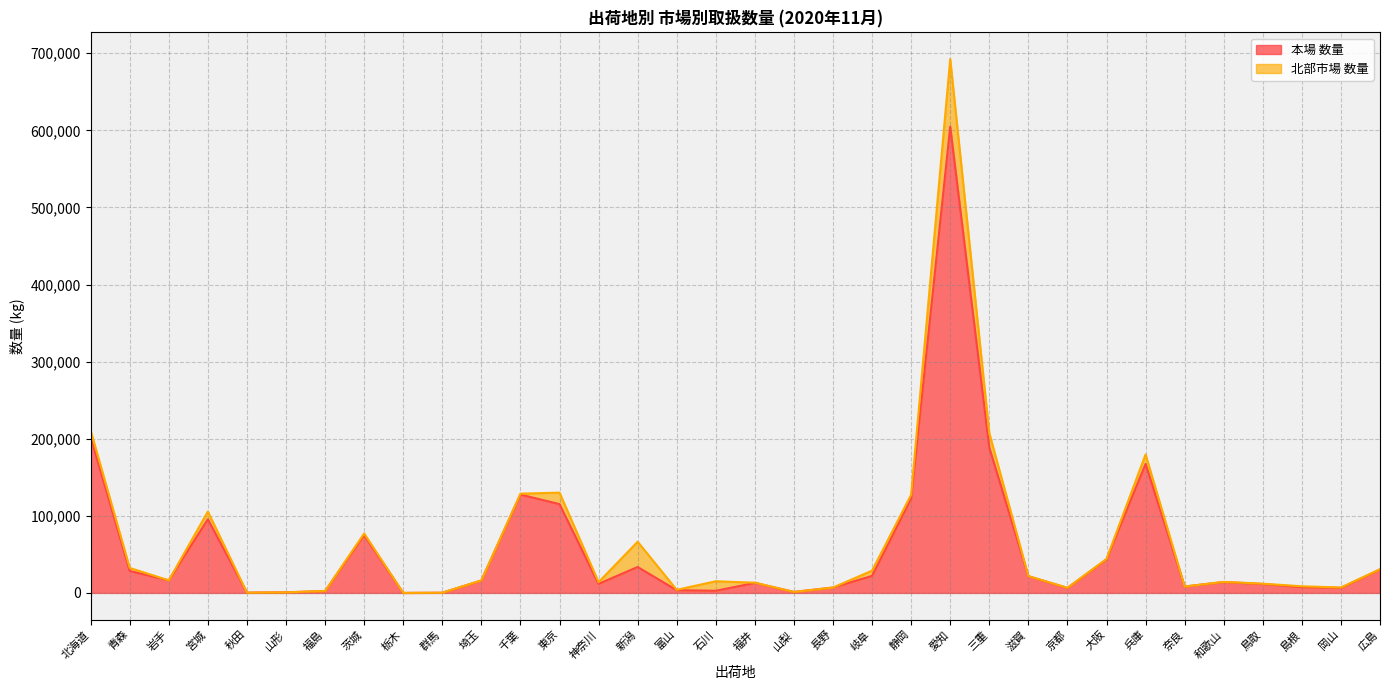

What is the label of the 6th point from the left?

山形